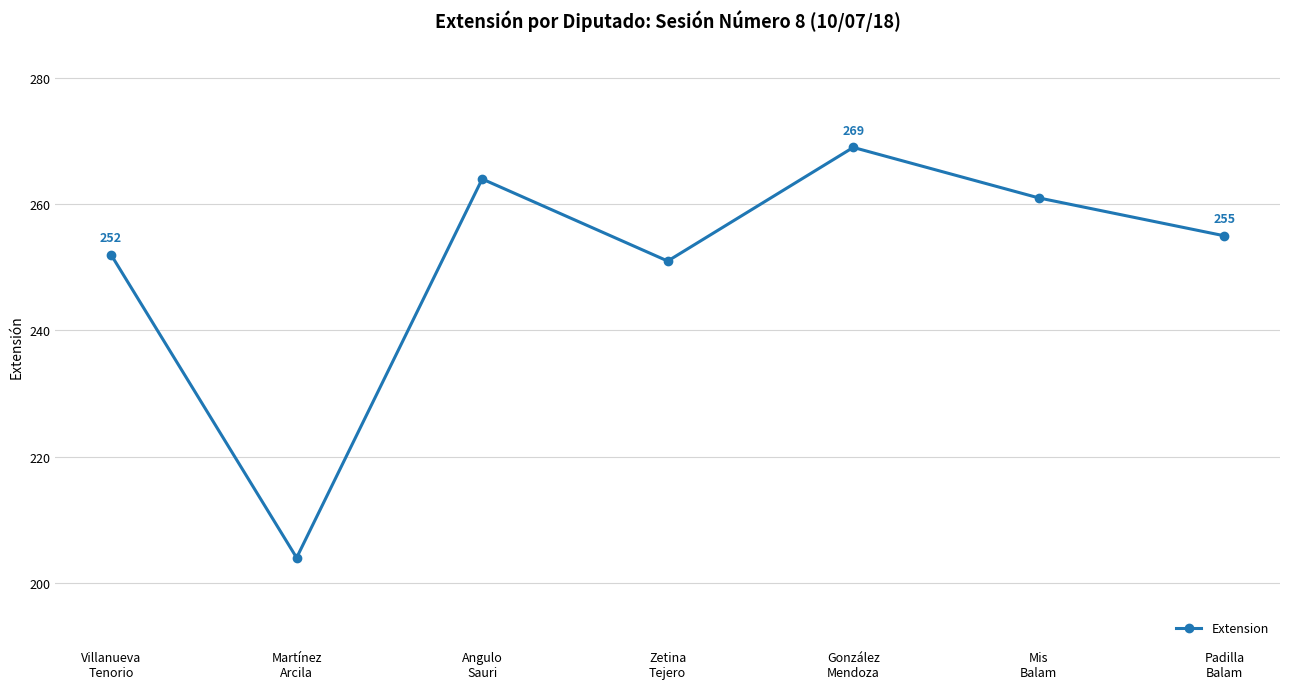

Between Martínez
Arcila and González
Mendoza, which is larger?

González
Mendoza